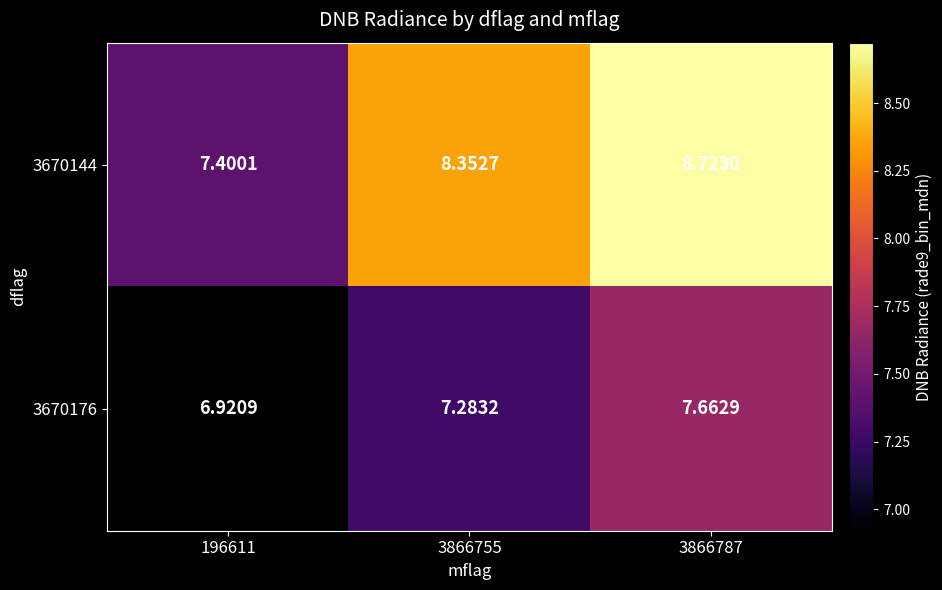

Which label corresponds to the largest value in the chart?

3866787